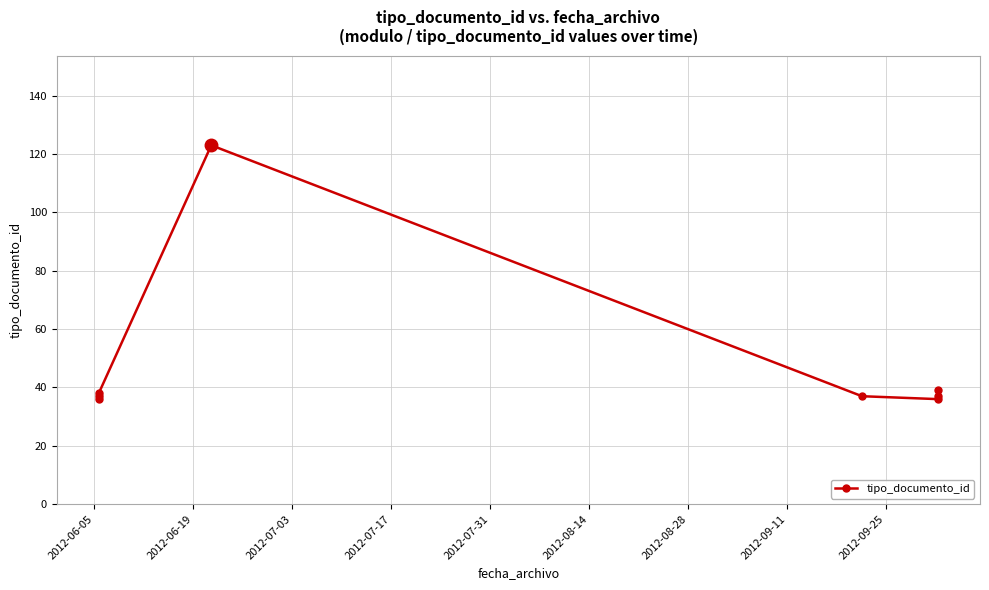

Is this an area chart (filled region under the line)?

No